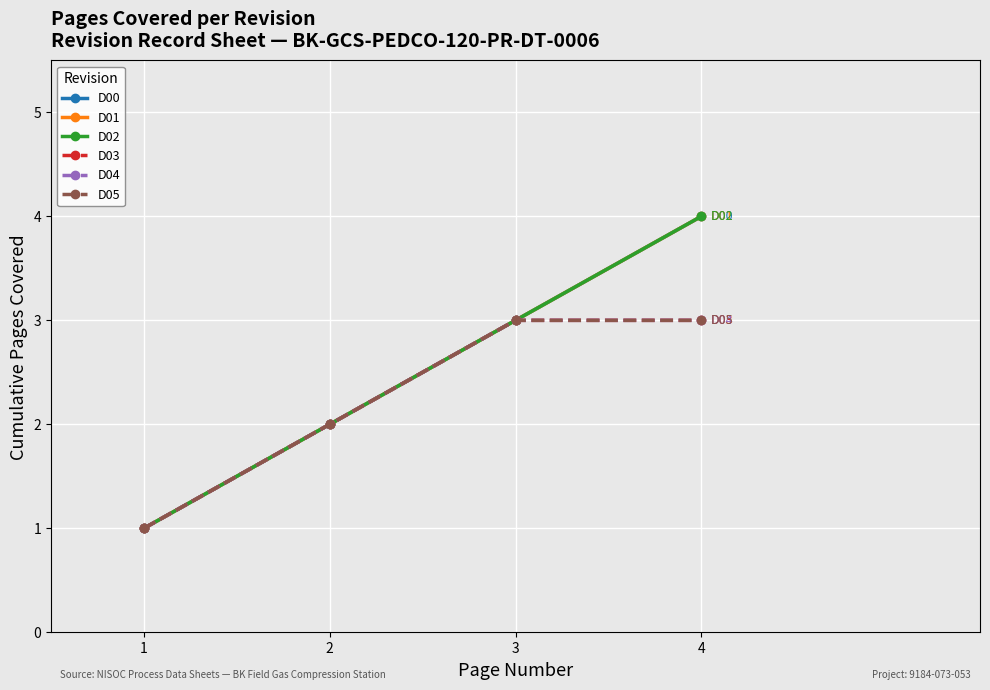

Is this an area chart (filled region under the line)?

No